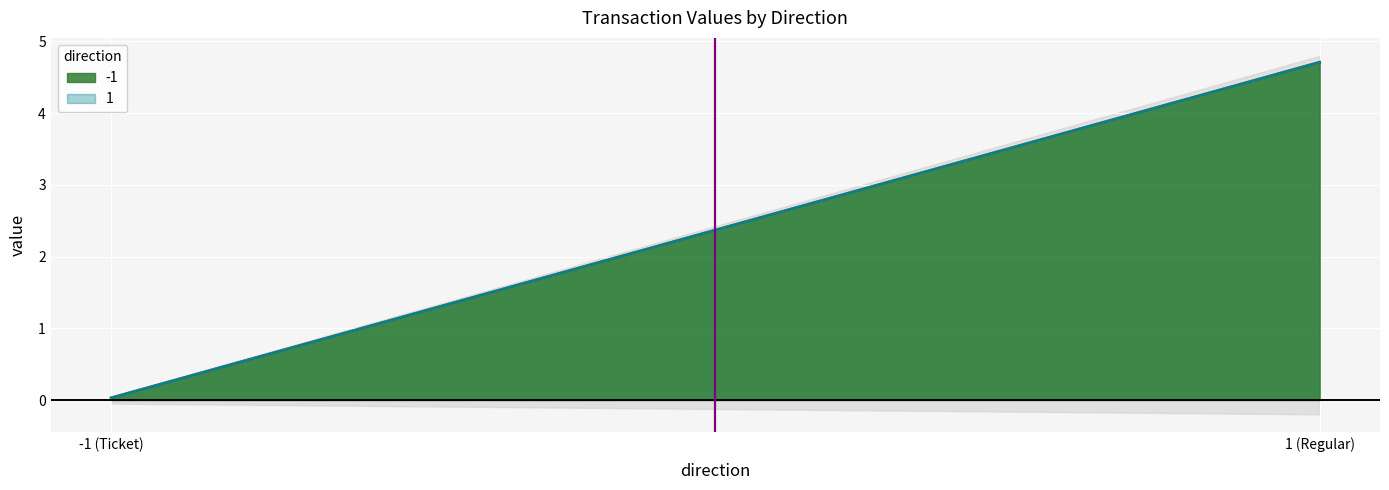

How many data points in value are above 4?

2